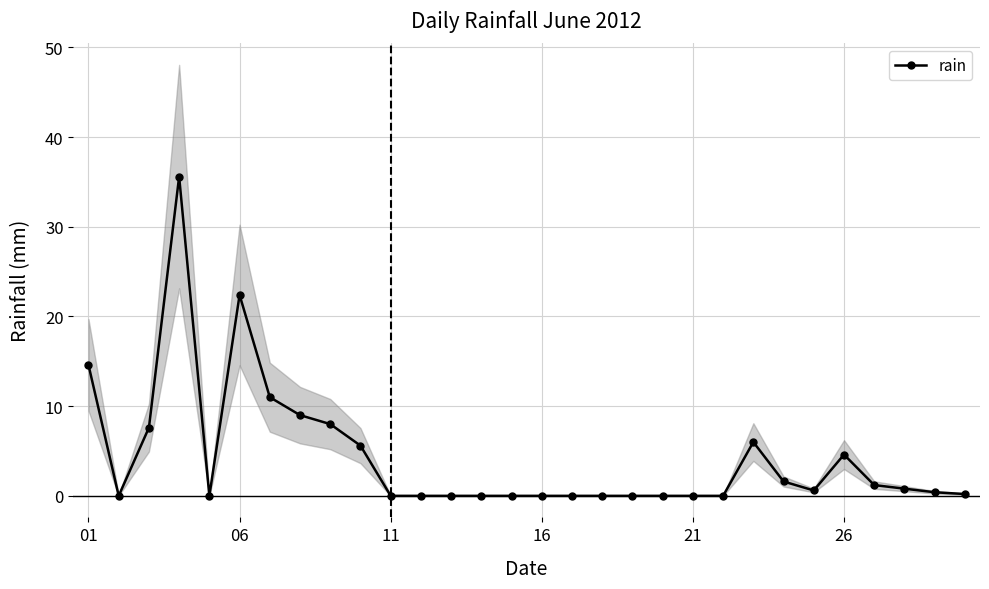

What is the change in value from 17 to 29?

+0.2